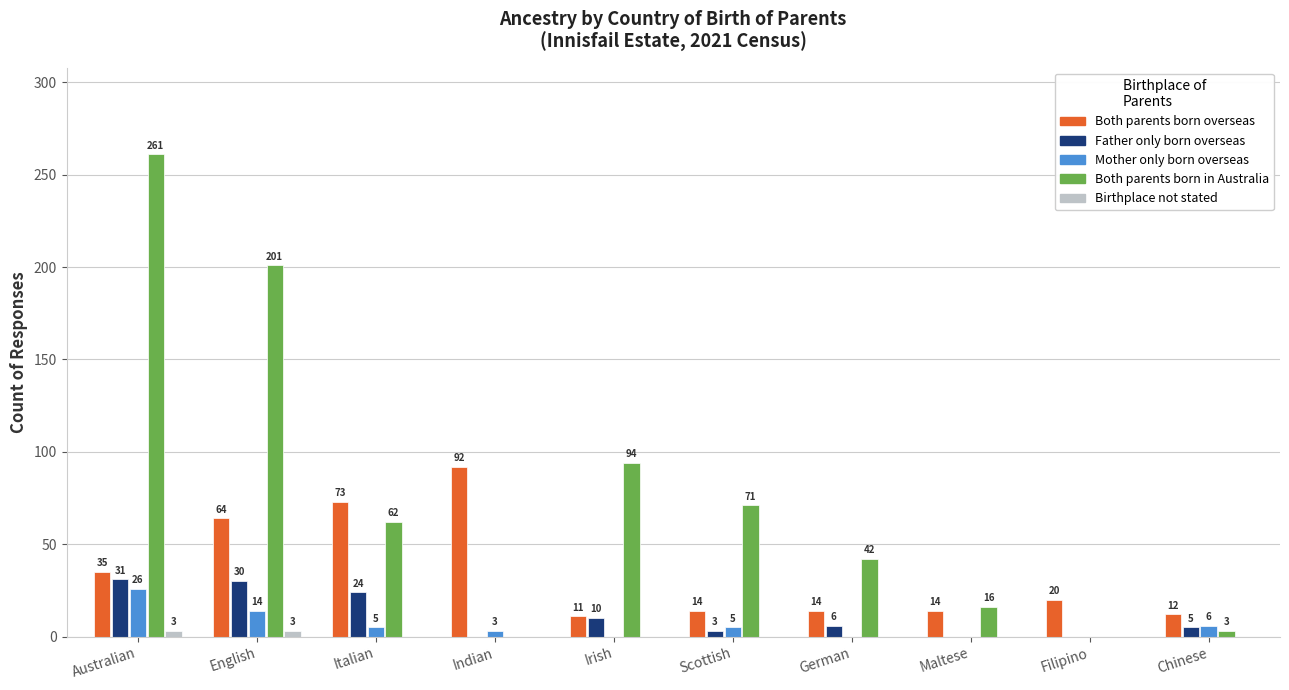

What is the maximum value shown in the chart?

261